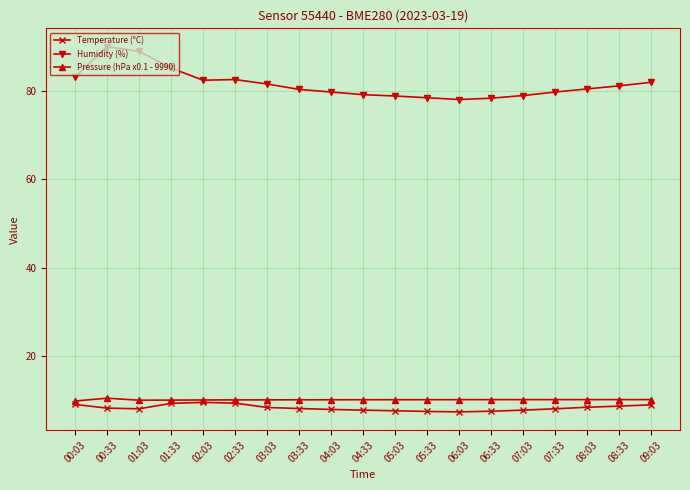

The value of Pressure (hPa x0.1 - 9990) at 03:03 is 10.1. True or false?

True